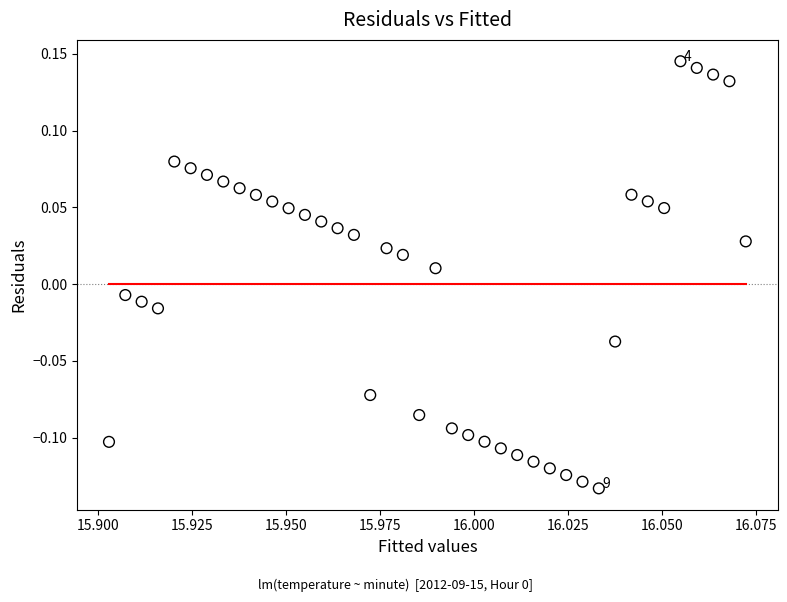

What is the range of Y values (max minus min)?

0.3